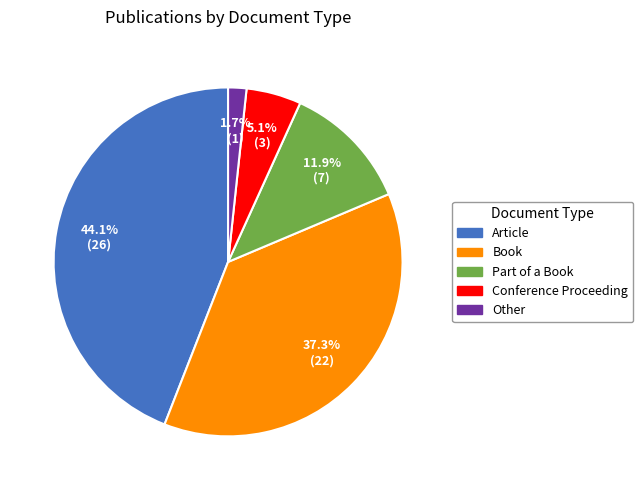

Which slice is the largest?

Article